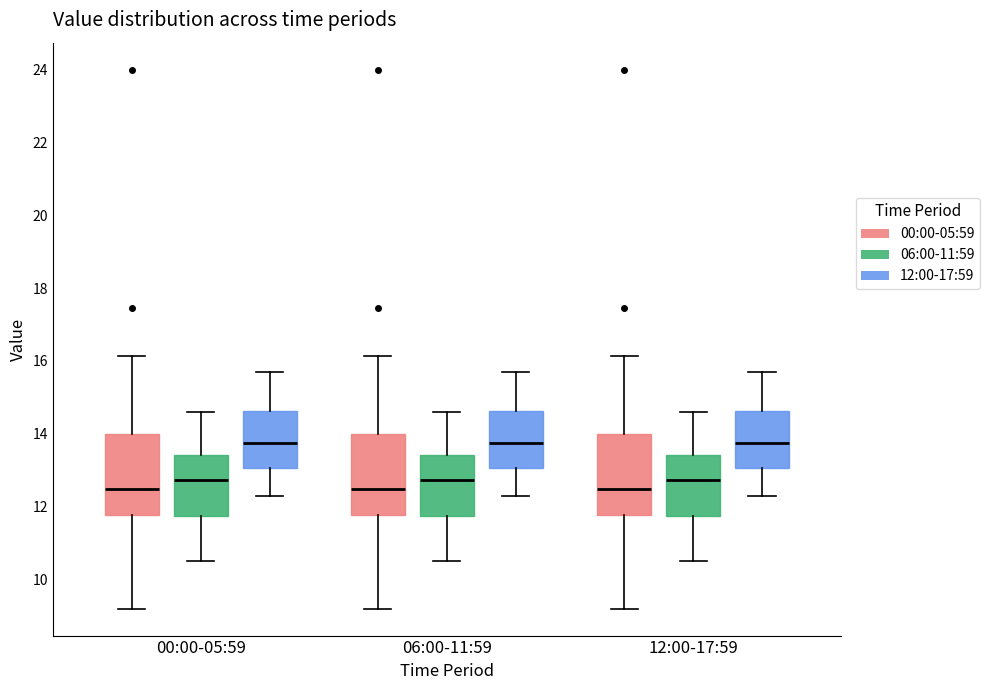

Where is the lower edge of the box for 00:00-05:59 (12:00-17:59) on the y-axis? The values are not printed on the chart, so give them approximately, as read against the axis.

13.0